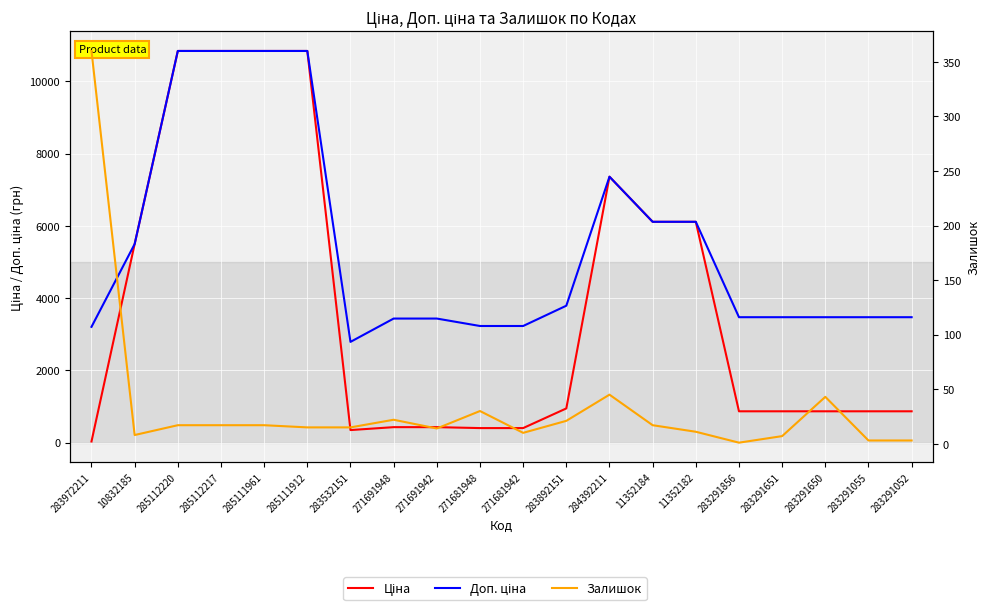

List the series in order of their overall mean, highest first.

Доп. ціна, Ціна, Залишок